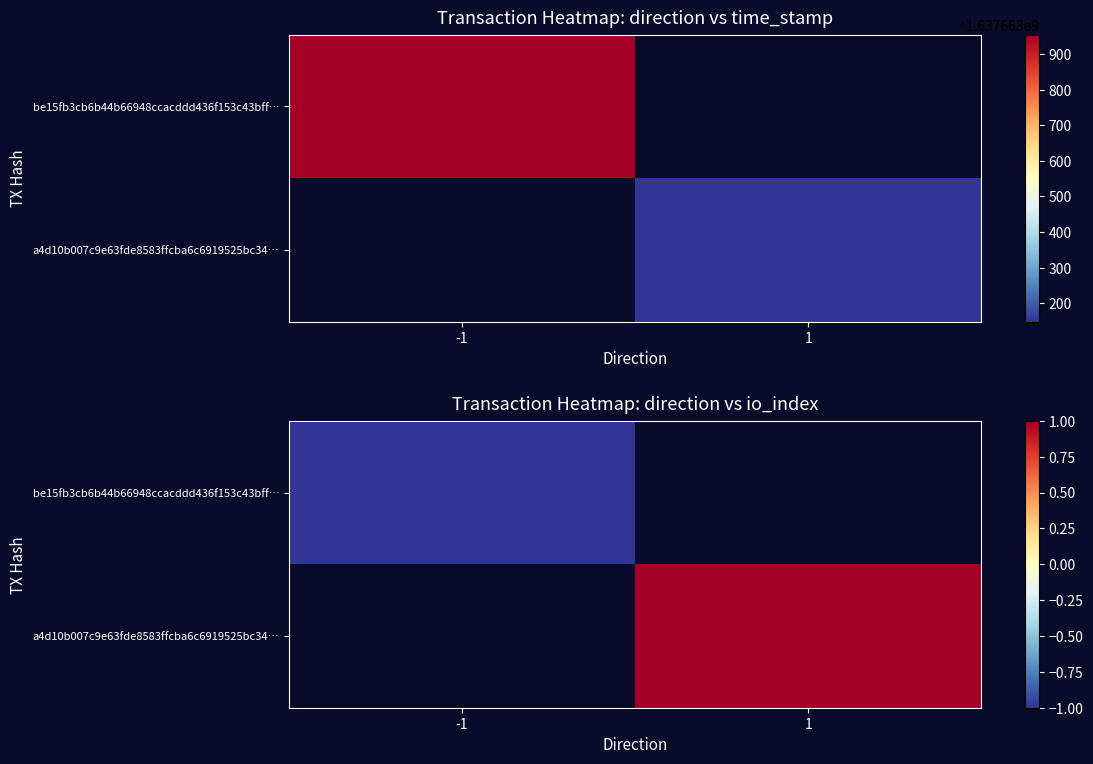

Read the be15fb3cb6b44b66948ccacddd436f153c43bff… value at -1.

-1.0